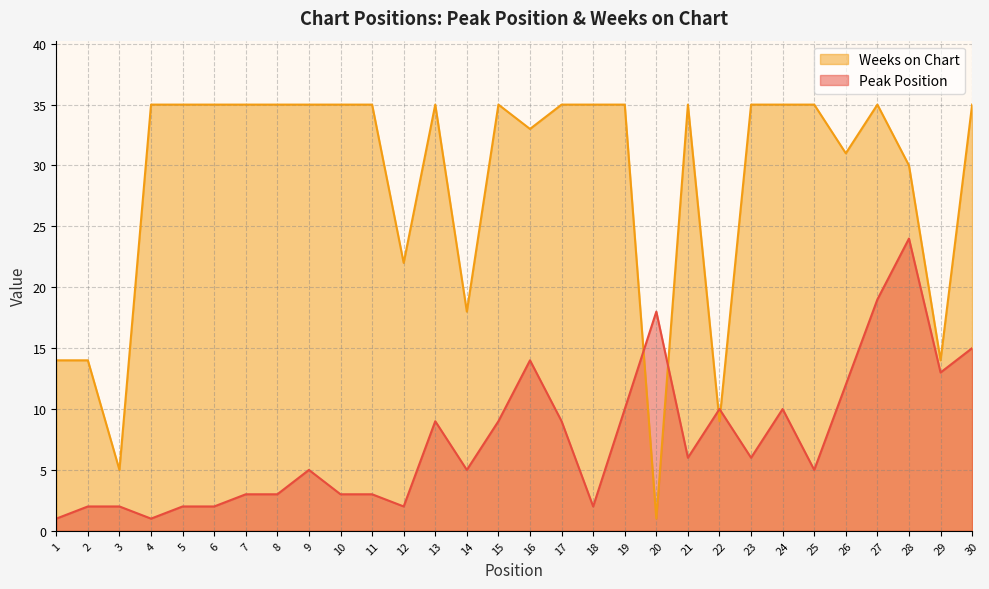

What is the difference between the second highest and minimum values in the Peak Position series?

18